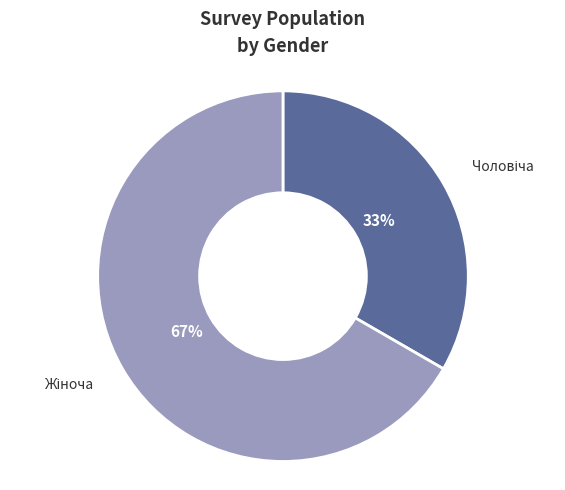

Is there any slice that represents more than half of the pie?

Yes